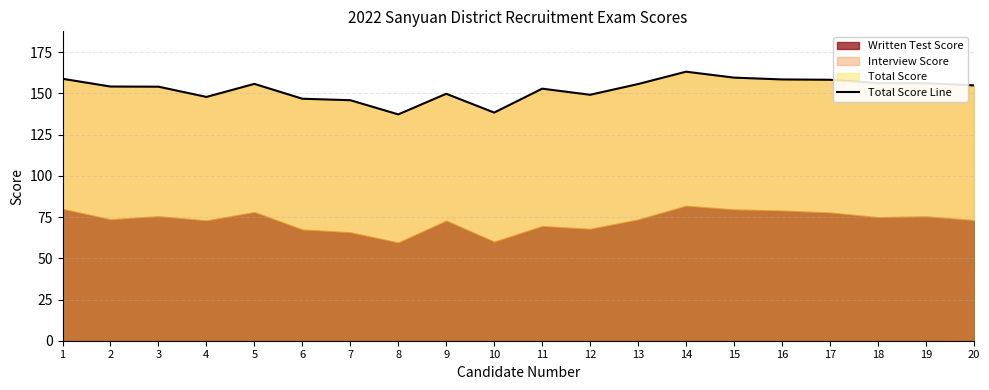

Which category has the highest value across all series?

14